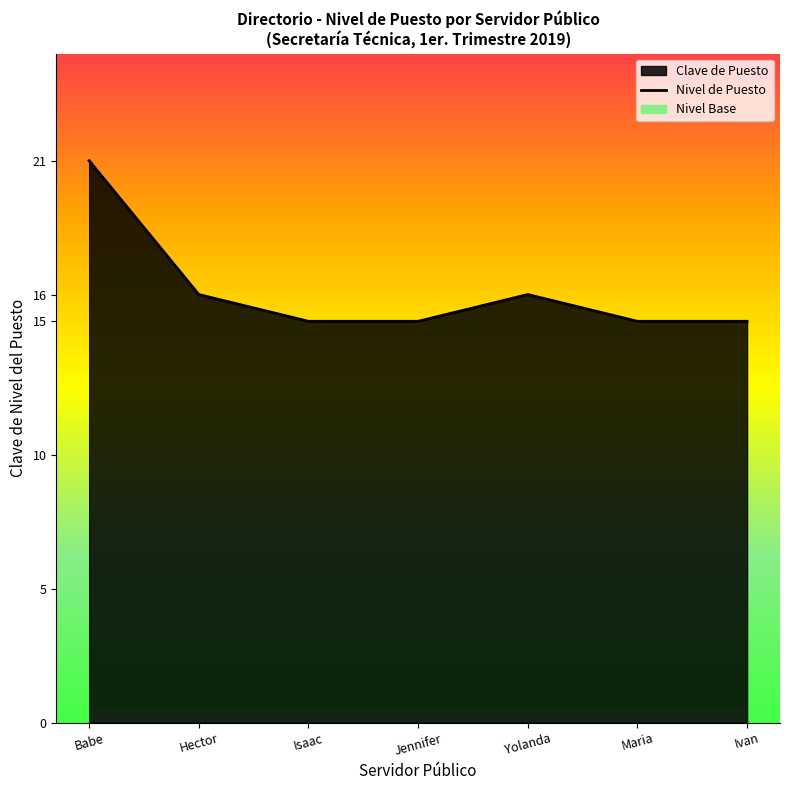

List the labels in order of value, largest first.

Babe, Hector, Yolanda, Isaac, Jennifer, Maria, Ivan